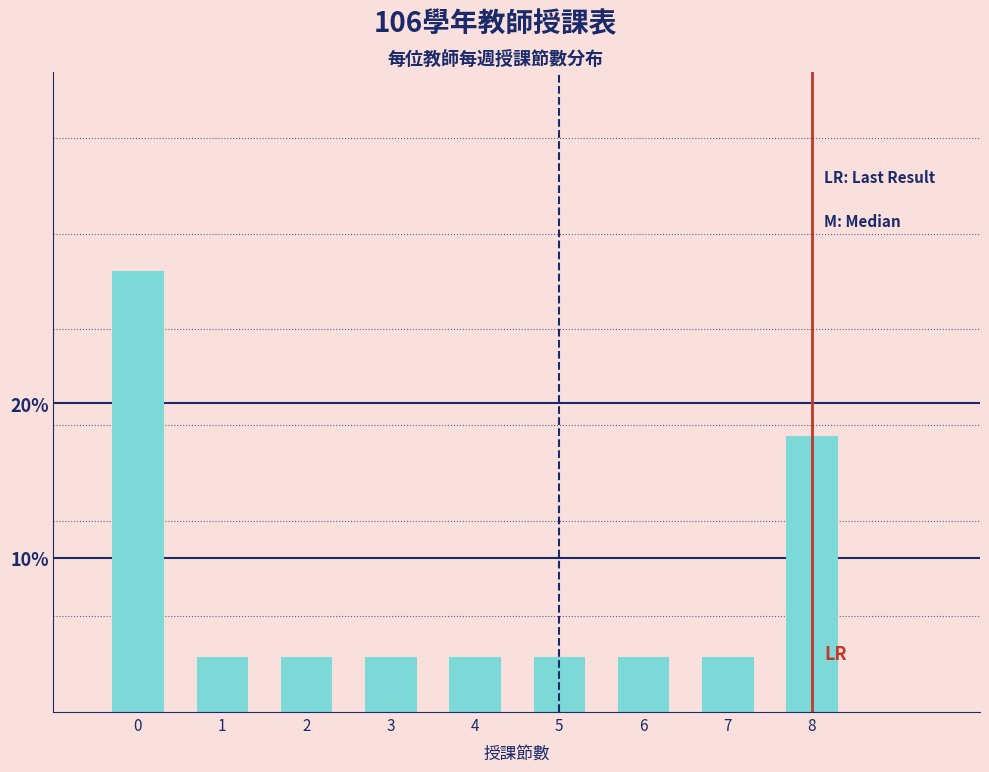

Are the bars horizontal?

No